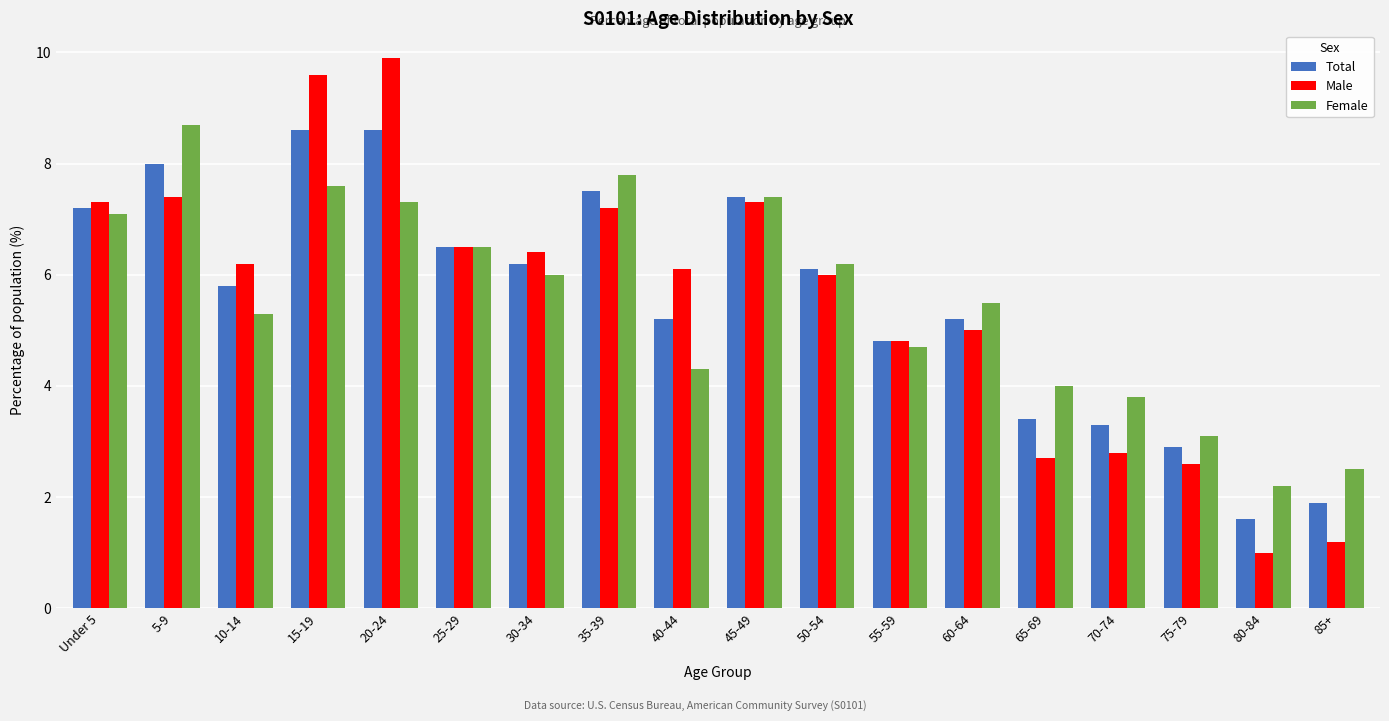

What is the maximum value shown in the chart?

9.9